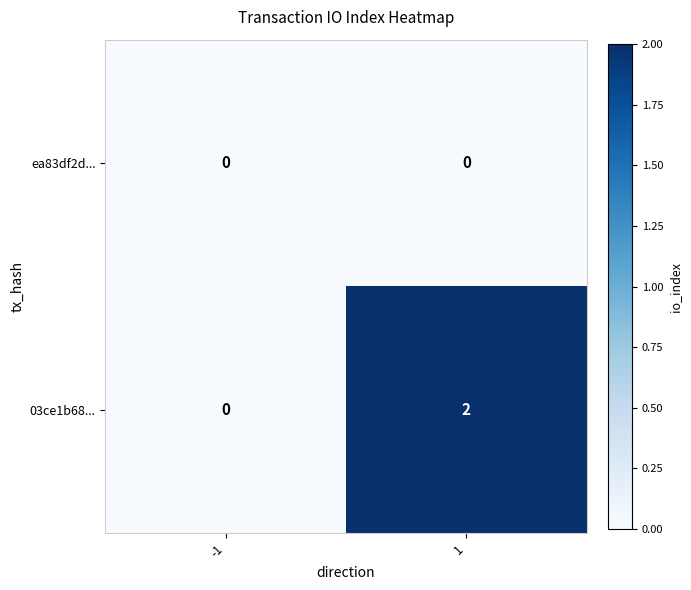

Reading right to left, what are all the values shown in this chart?

ea83df2d...: 1=0	-1=0
03ce1b68...: 1=2	-1=0